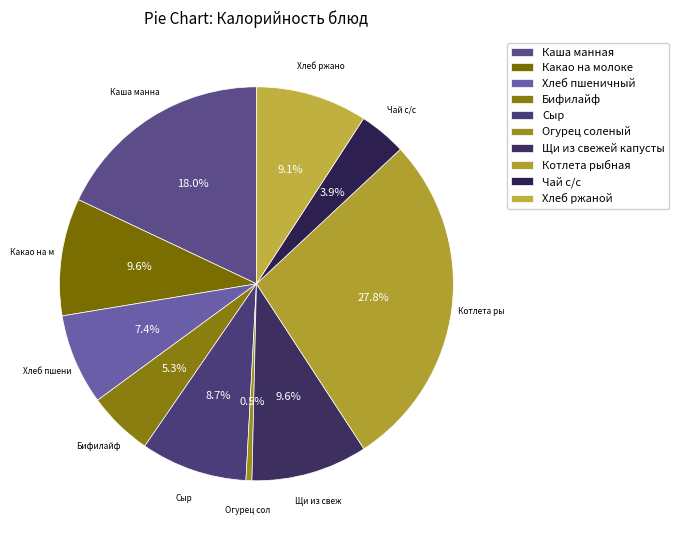

What is the smallest slice in the pie chart?

Огурец соленый